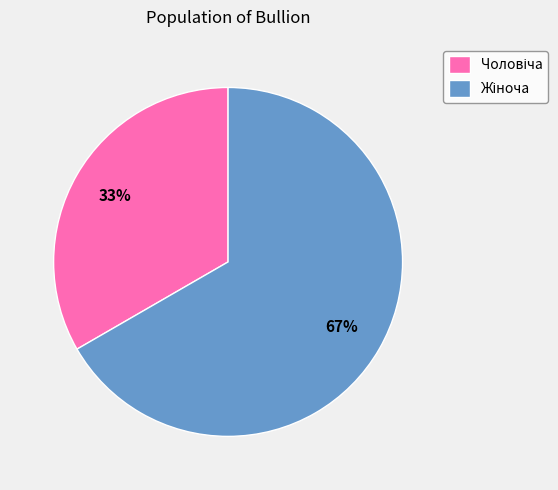

Is there any slice that represents more than half of the pie?

Yes